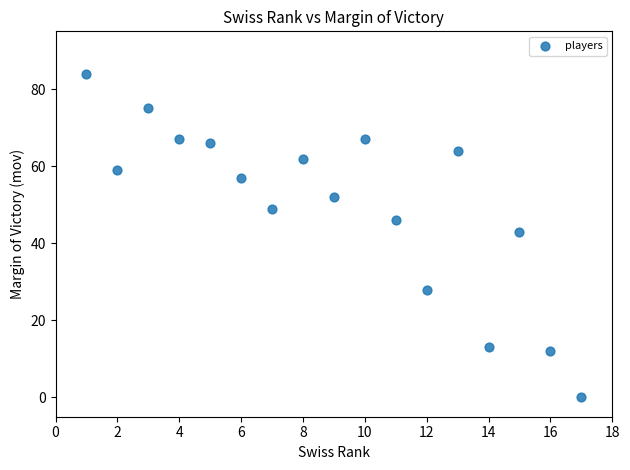

What is the range of Y values (max minus min)?

84